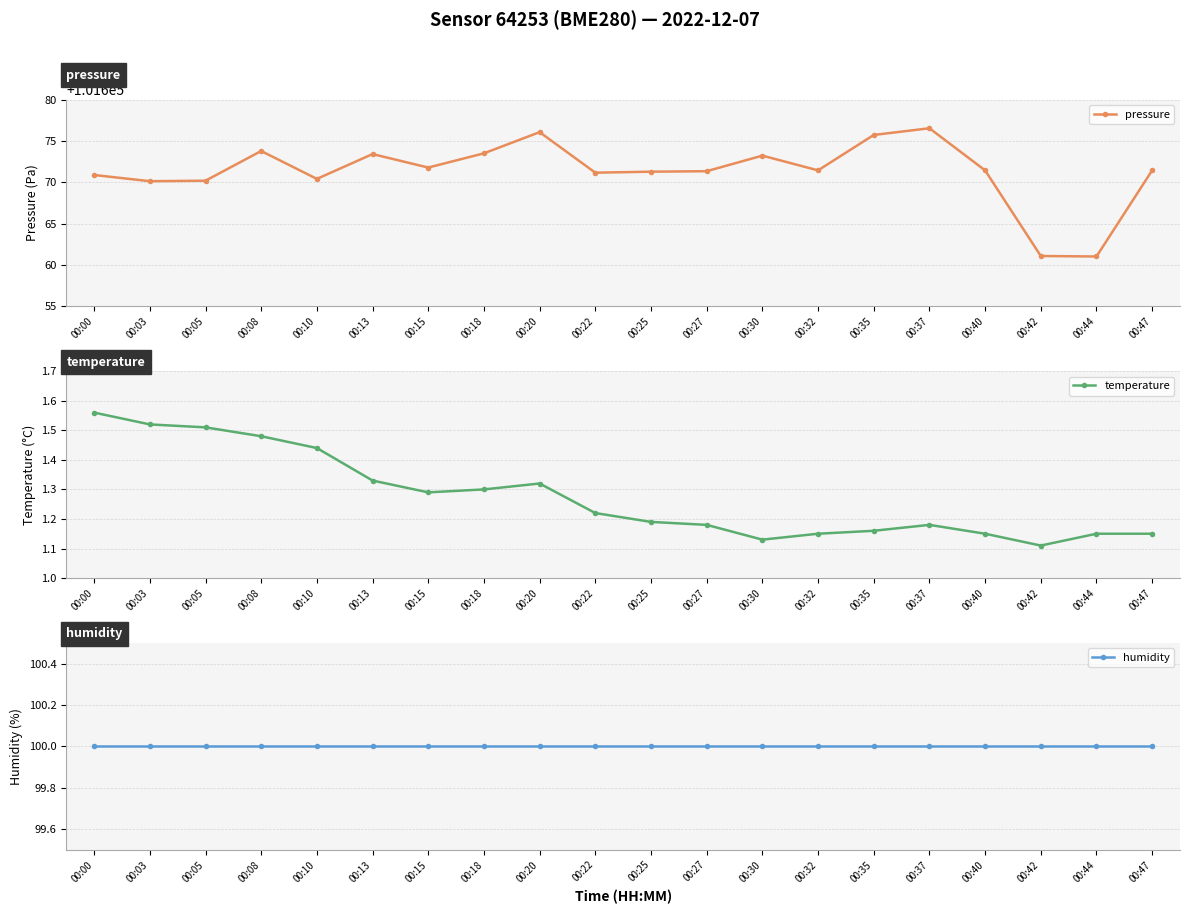

Reading left to right, extract all data points from this chart.

pressure: 00:00=101670.9	00:03=101670.1	00:05=101670.2	00:08=101673.8	00:10=101670.4	00:13=101673.4	00:15=101671.8	00:18=101673.5	00:20=101676.1	00:22=101671.2	00:25=101671.3	00:27=101671.3	00:30=101673.2	00:32=101671.4	00:35=101675.7	00:37=101676.5	00:40=101671.4	00:42=101661.1	00:44=101661.0	00:47=101671.4
temperature: 00:00=1.6	00:03=1.5	00:05=1.5	00:08=1.5	00:10=1.4	00:13=1.3	00:15=1.3	00:18=1.3	00:20=1.3	00:22=1.2	00:25=1.2	00:27=1.2	00:30=1.1	00:32=1.1	00:35=1.2	00:37=1.2	00:40=1.1	00:42=1.1	00:44=1.1	00:47=1.1
humidity: 00:00=100.0	00:03=100.0	00:05=100.0	00:08=100.0	00:10=100.0	00:13=100.0	00:15=100.0	00:18=100.0	00:20=100.0	00:22=100.0	00:25=100.0	00:27=100.0	00:30=100.0	00:32=100.0	00:35=100.0	00:37=100.0	00:40=100.0	00:42=100.0	00:44=100.0	00:47=100.0